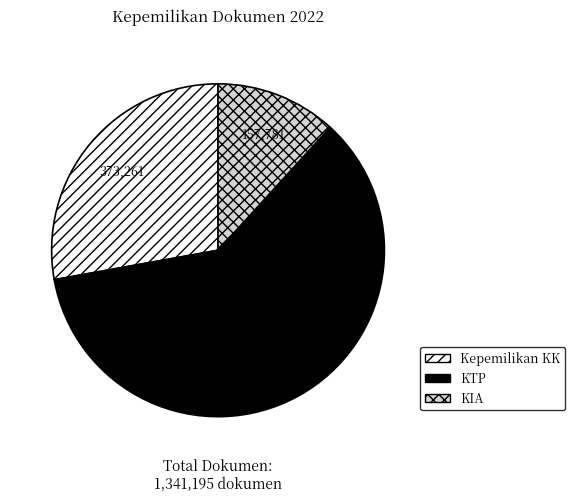

Is there any slice that represents more than half of the pie?

Yes